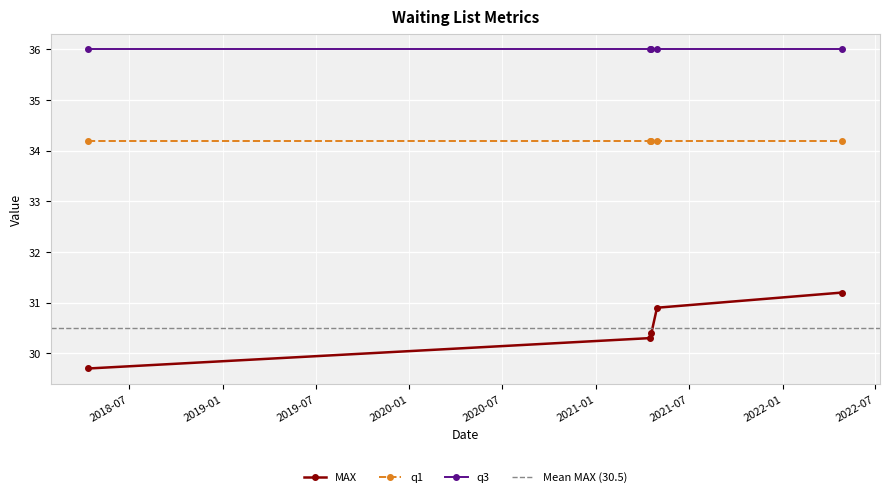

What is the average value of the MAX series?

30.5